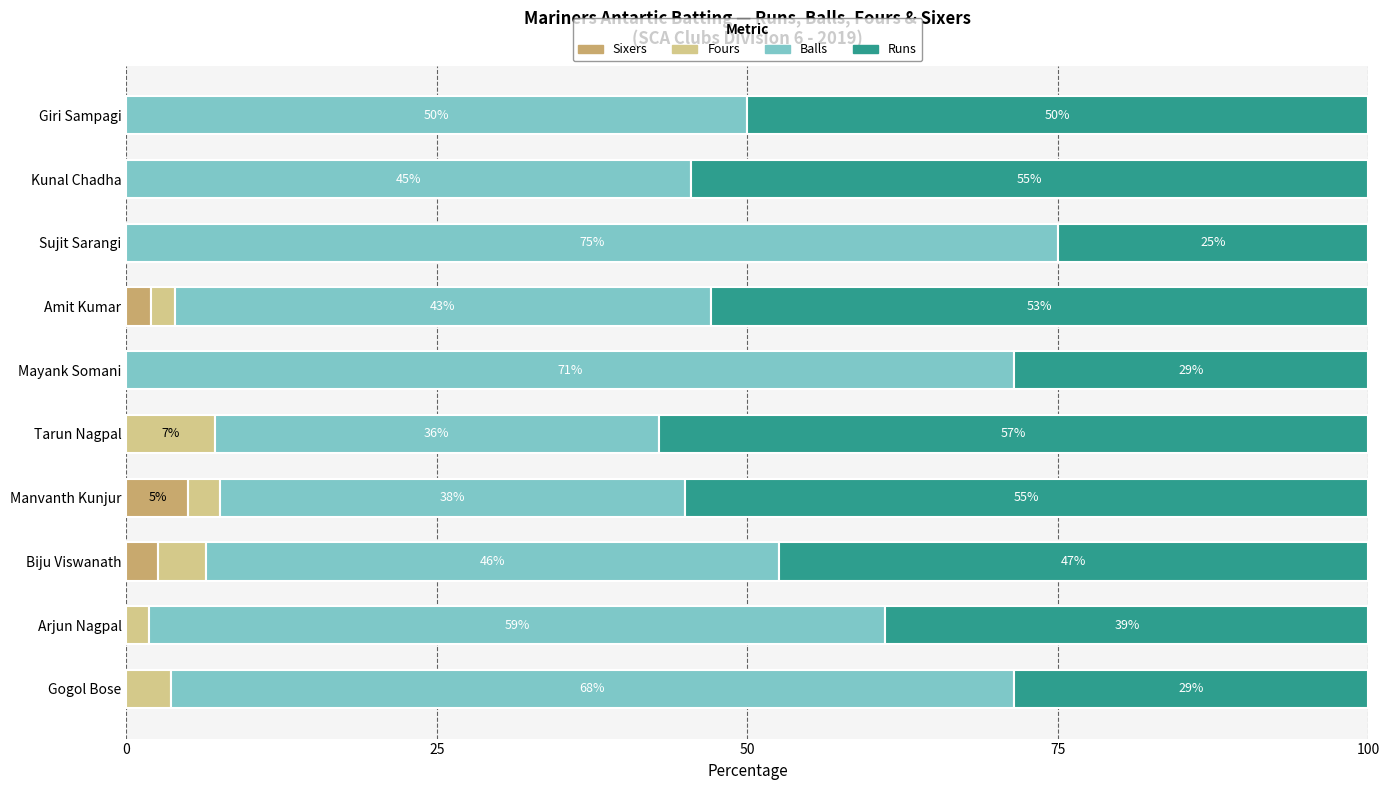

How many positive values does the Sixers series have?

3